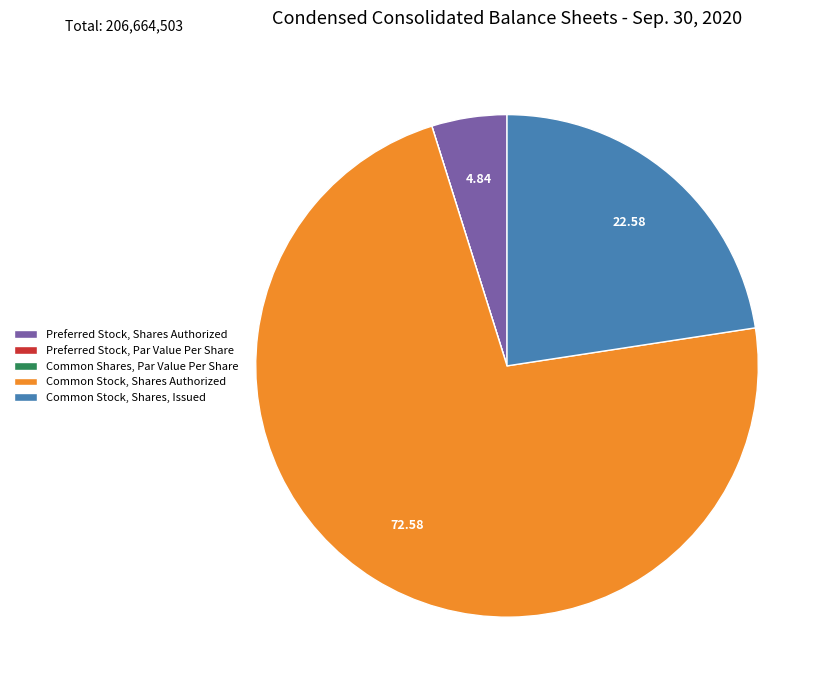

Which slice is the largest?

Common Stock, Shares Authorized